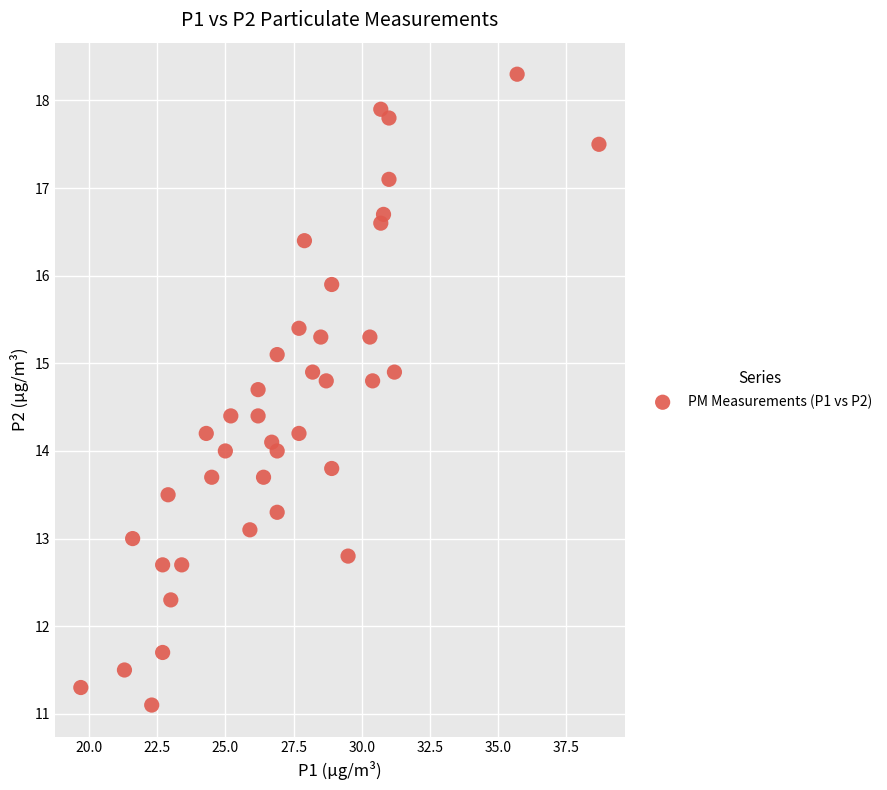

What is the range of X values (max minus min)?

19.0